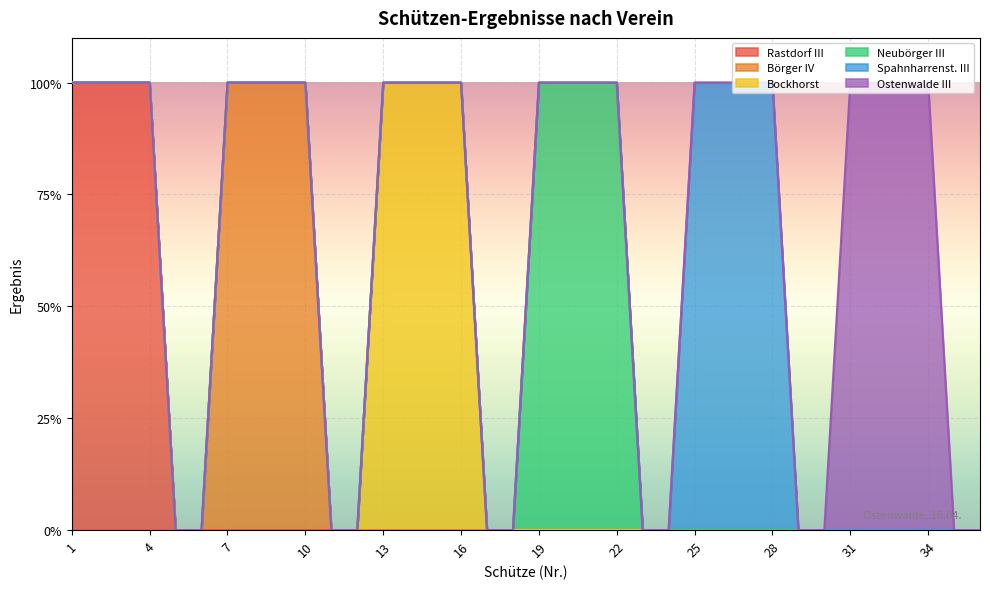

Reading left to right, extract all data points from this chart.

Rastdorf III: 1	1	1	1	0	0	0	0	0	0	0	0	0	0	0	0	0	0	0	0	0	0	0	0	0	0	0	0	0	0	0	0	0	0	0	0
Börger IV: 0	0	0	0	0	0	1	1	1	1	0	0	0	0	0	0	0	0	0	0	0	0	0	0	0	0	0	0	0	0	0	0	0	0	0	0
Bockhorst: 0	0	0	0	0	0	0	0	0	0	0	0	1	1	1	1	0	0	0	0	0	0	0	0	0	0	0	0	0	0	0	0	0	0	0	0
Neubörger III: 0	0	0	0	0	0	0	0	0	0	0	0	0	0	0	0	0	0	1	1	1	1	0	0	0	0	0	0	0	0	0	0	0	0	0	0
Spahnharrenst. III: 0	0	0	0	0	0	0	0	0	0	0	0	0	0	0	0	0	0	0	0	0	0	0	0	1	1	1	1	0	0	0	0	0	0	0	0
Ostenwalde III: 0	0	0	0	0	0	0	0	0	0	0	0	0	0	0	0	0	0	0	0	0	0	0	0	0	0	0	0	0	0	1	1	1	1	0	0